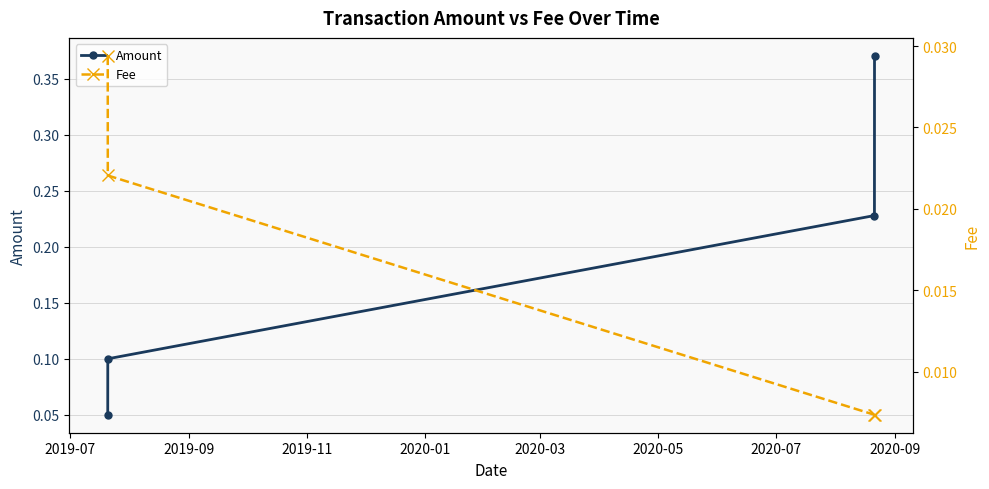

Count the Amount values in the range 0 to 1.

4